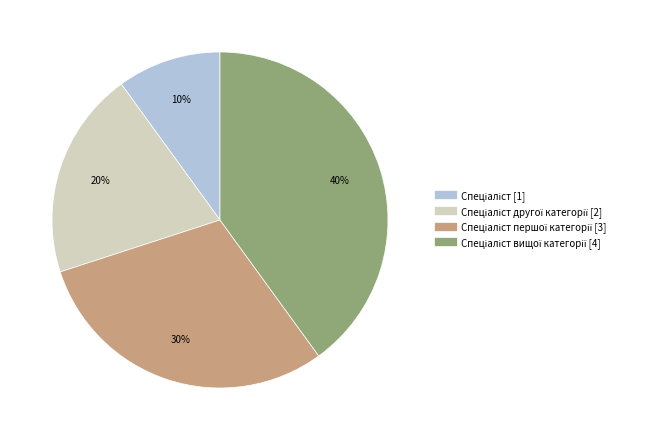

Is there any slice that represents more than half of the pie?

No